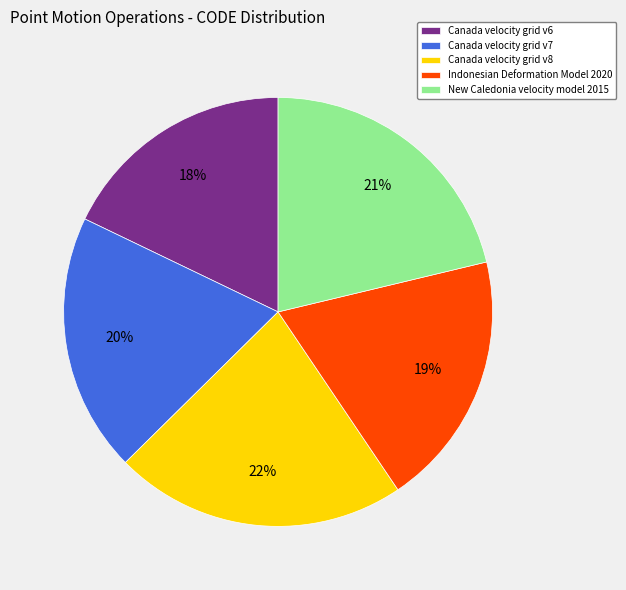

To the nearest percent, what is the average slice percentage?

20%